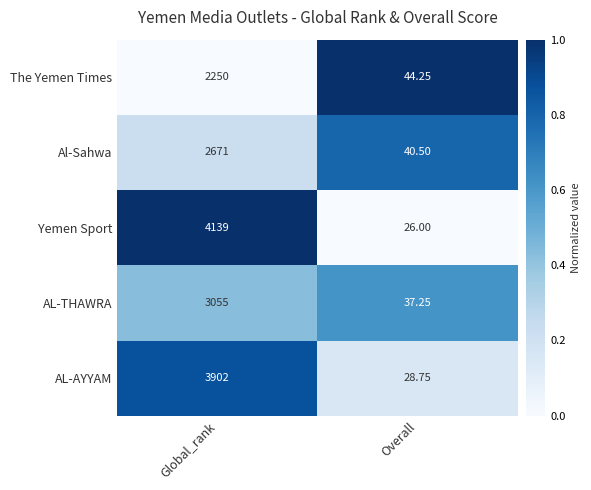

Which series has the largest total across all categories?

Yemen Sport